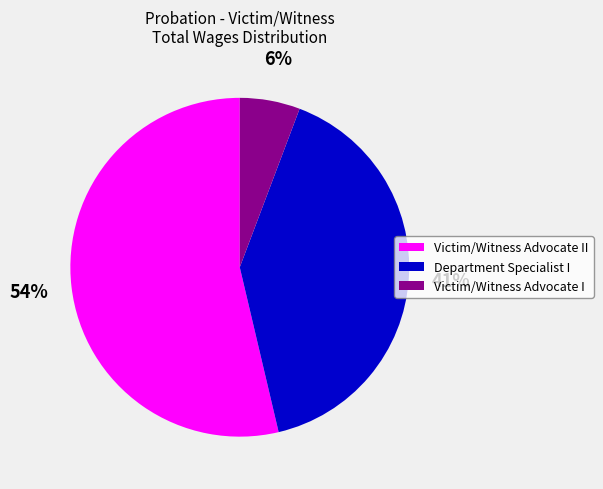

To the nearest percent, what is the difference between the Victim/Witness Advocate II and Department Specialist I slice percentages?

13%